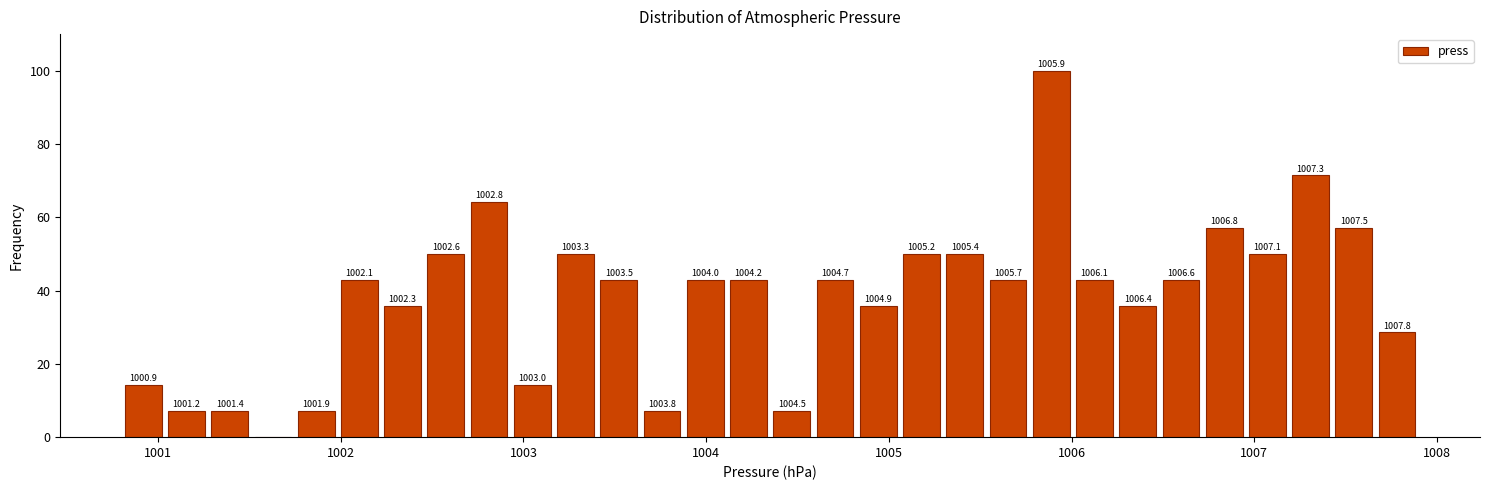

Around what value on the x-axis is the tallest bar? Give the approximate position of its centre, as read against the axis.

1005.9